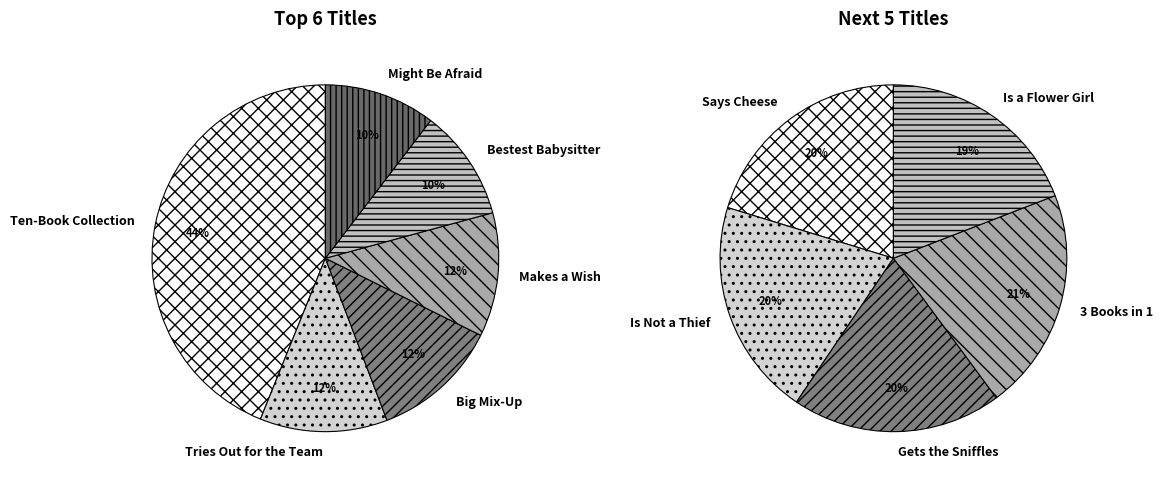

True or false: 3 Books in 1 accounts for 1% of the total.

False